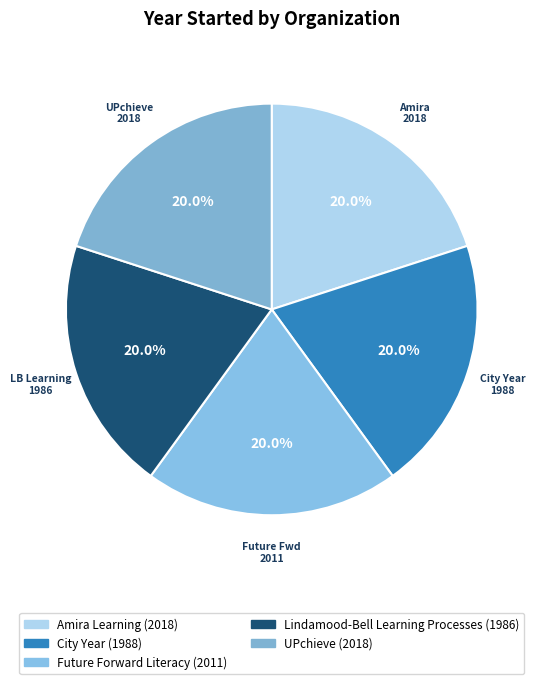

Is Future Forward Literacy the majority of the pie?

No